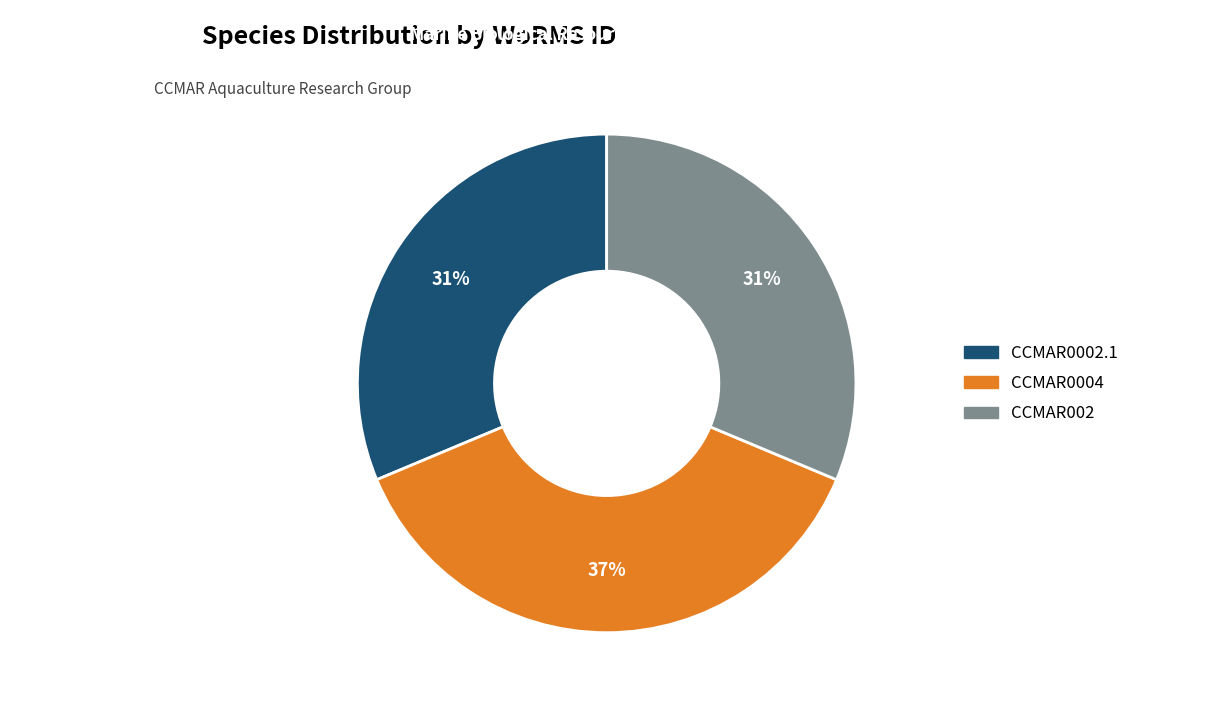

Combined, do CCMAR002 and CCMAR0004 account for over 50%?

Yes